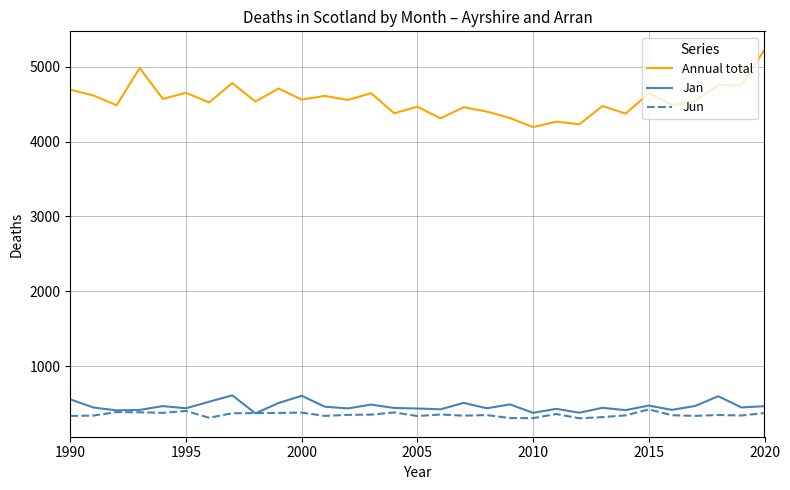

Which series has the widest spread of values?

Annual total